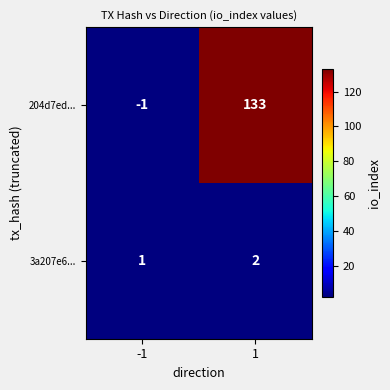

What is the difference between the 204d7ed... values at -1 and 1?

134